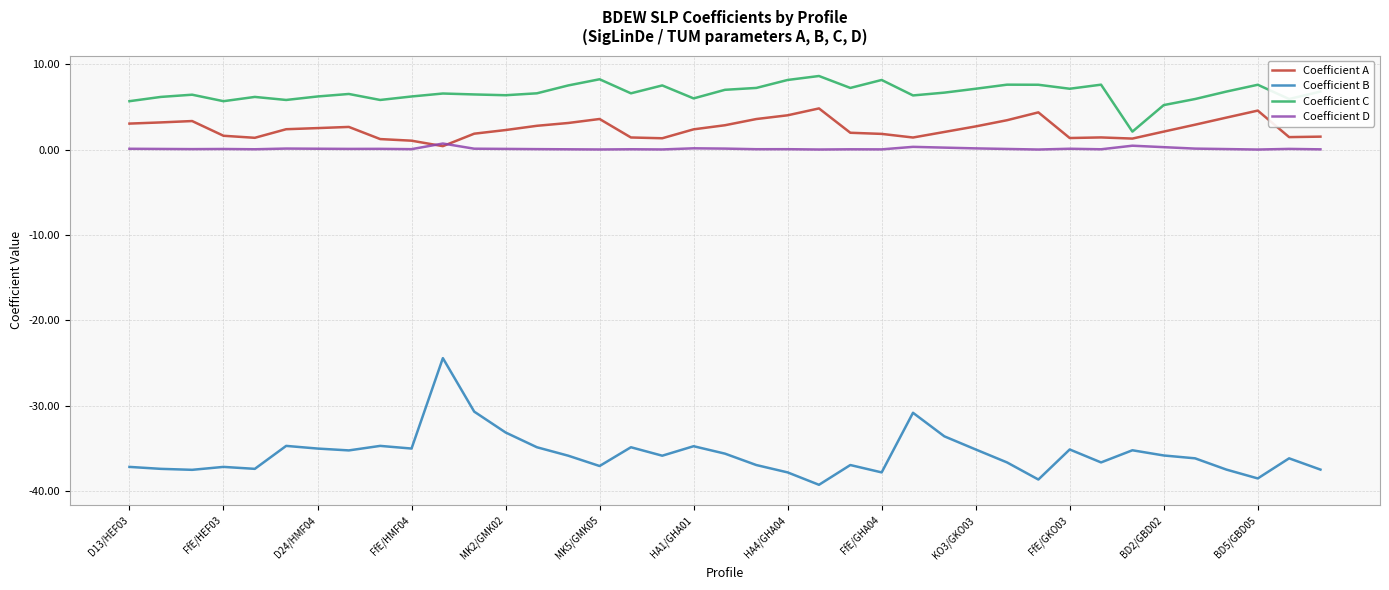

List the series in order of their peak value, highest first.

Coefficient C, Coefficient A, Coefficient D, Coefficient B